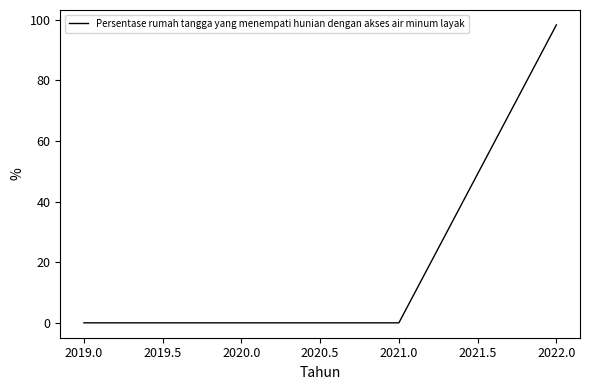

Does the chart have visible grid lines?

No